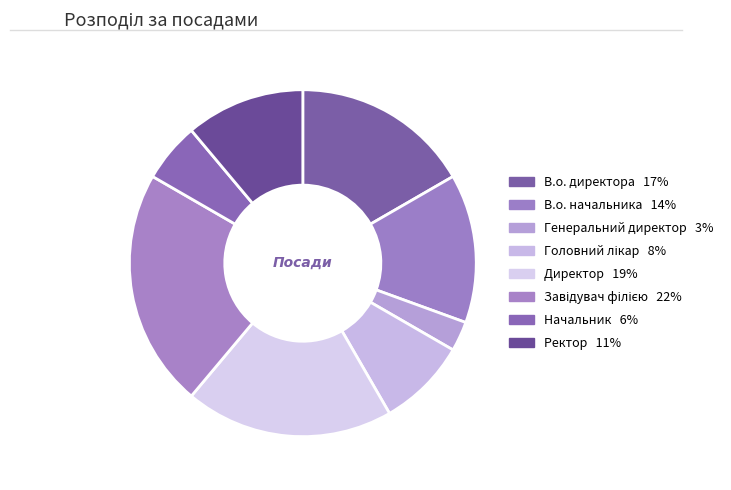

Count the number of slices in the pie.

8